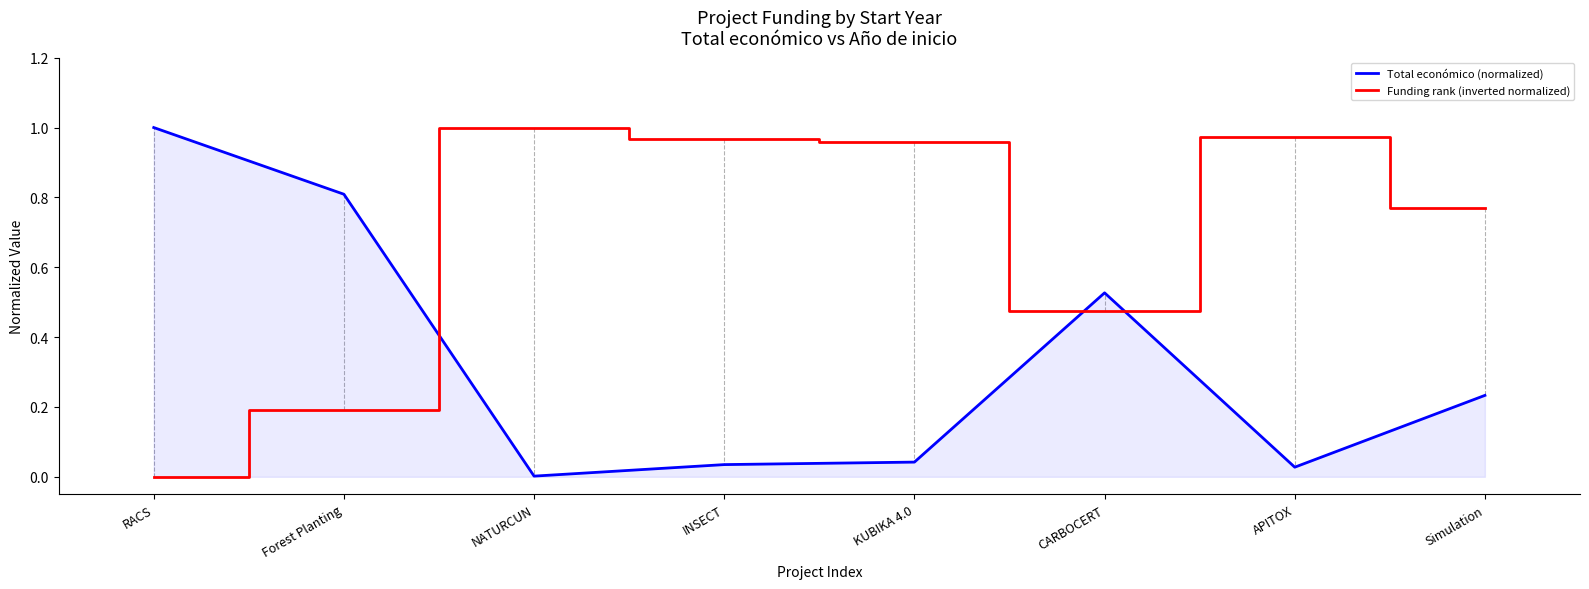

The Total económico (normalized) series shows 0.2 at RACS. True or false?

False